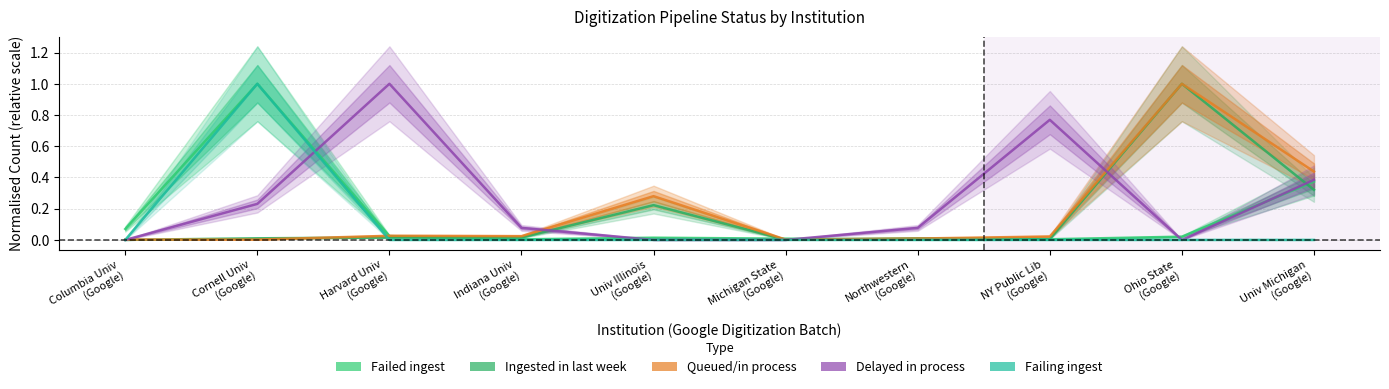

At which category does Failing ingest reach its first local peak?

Cornell Univ
(Google)